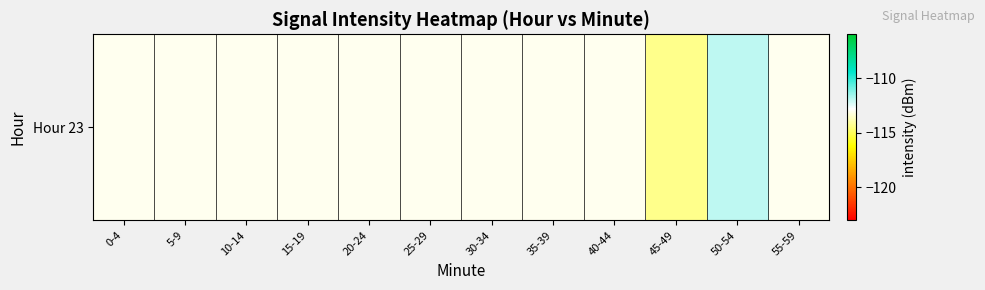

What value does the data have at 30-34?

-113.0